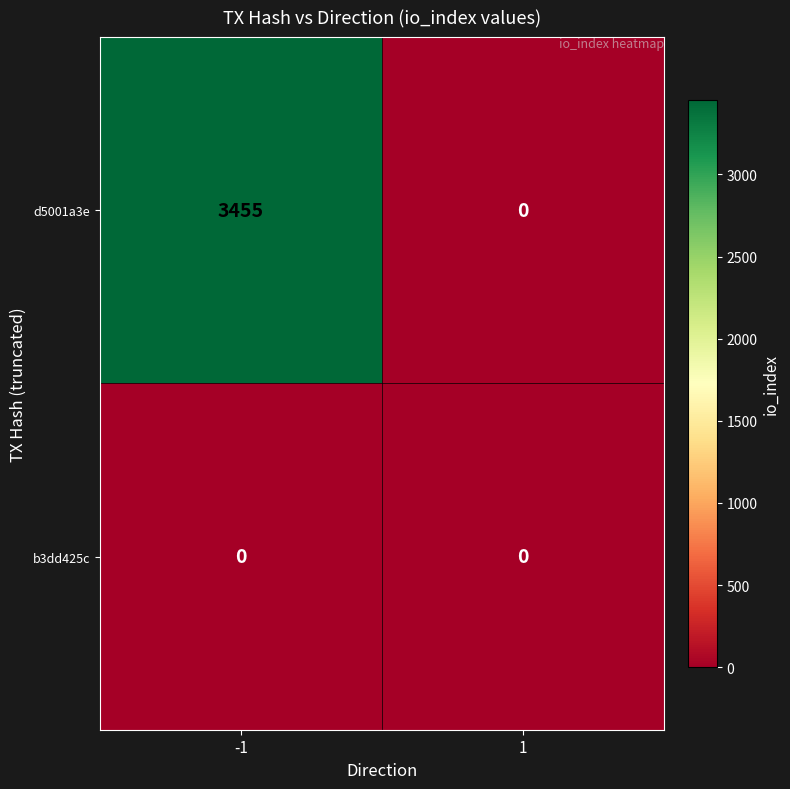

What is the total value across all series at -1?

3455